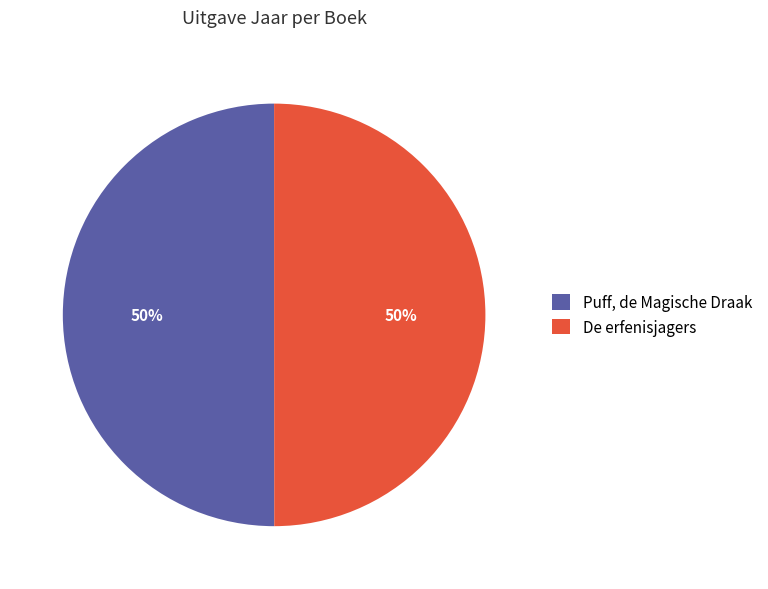

To the nearest percent, what is the combined percentage of Puff, de Magische Draak and De erfenisjagers?

100%